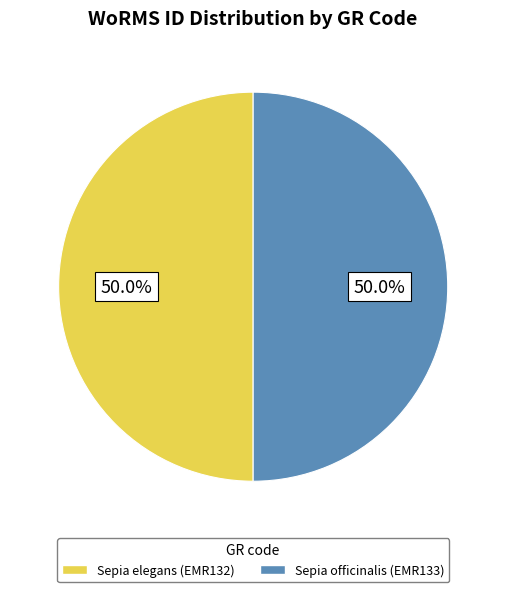

Approximately how many times larger is the value at Sepia elegans (EMR132) compared to Sepia officinalis (EMR133)?

1.0